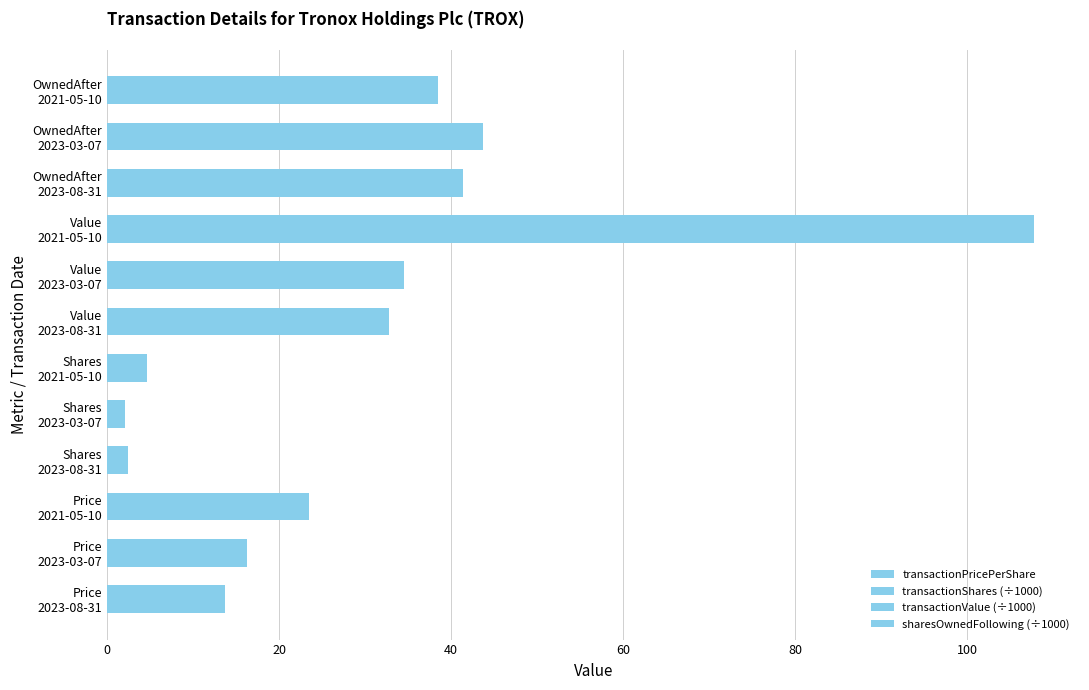

Reading left to right, transcribe all the data shown in this chart.

transactionPricePerShare: 0=13.7	20=16.3	40=23.4
transactionShares (÷1000): 0=2.4	20=2.1	40=4.6
transactionValue (÷1000): 0=32.7	20=34.5	40=107.7
sharesOwnedFollowing (÷1000): 0=41.3	20=43.7	40=38.5